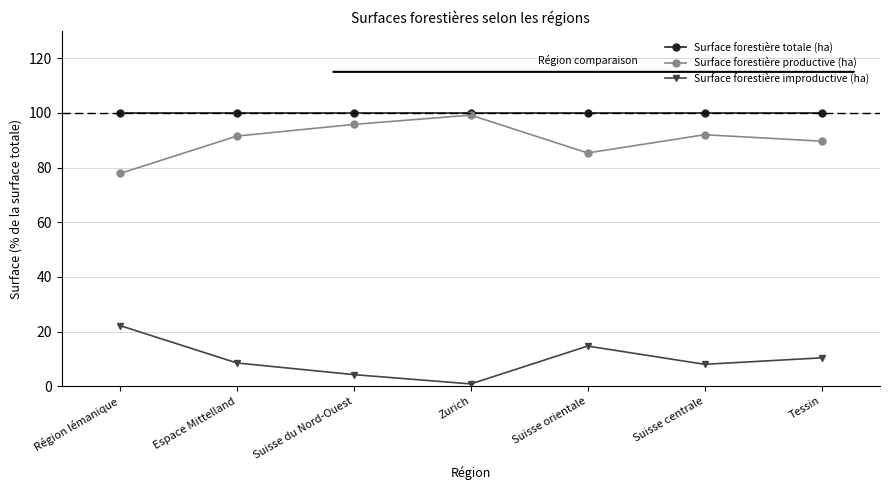

True or false: Surface forestière productive (ha) and Surface forestière improductive (ha) intersect in this chart.

False